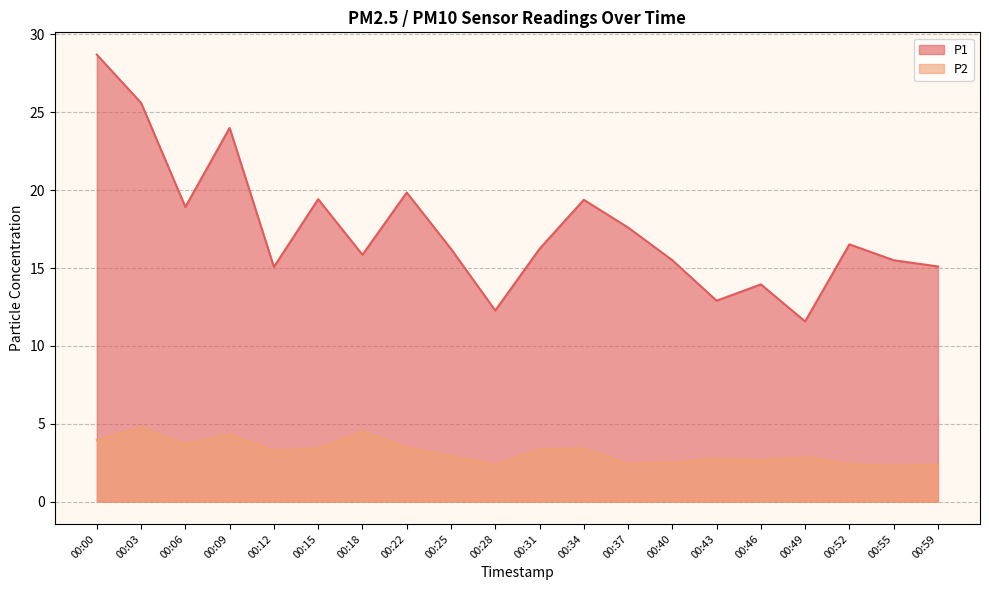

True or false: P2 and P1 cross at least once.

False